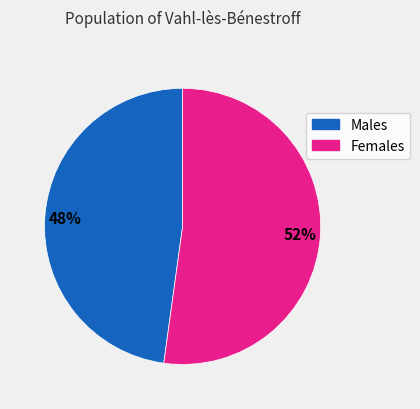

Is there any slice that represents more than half of the pie?

Yes